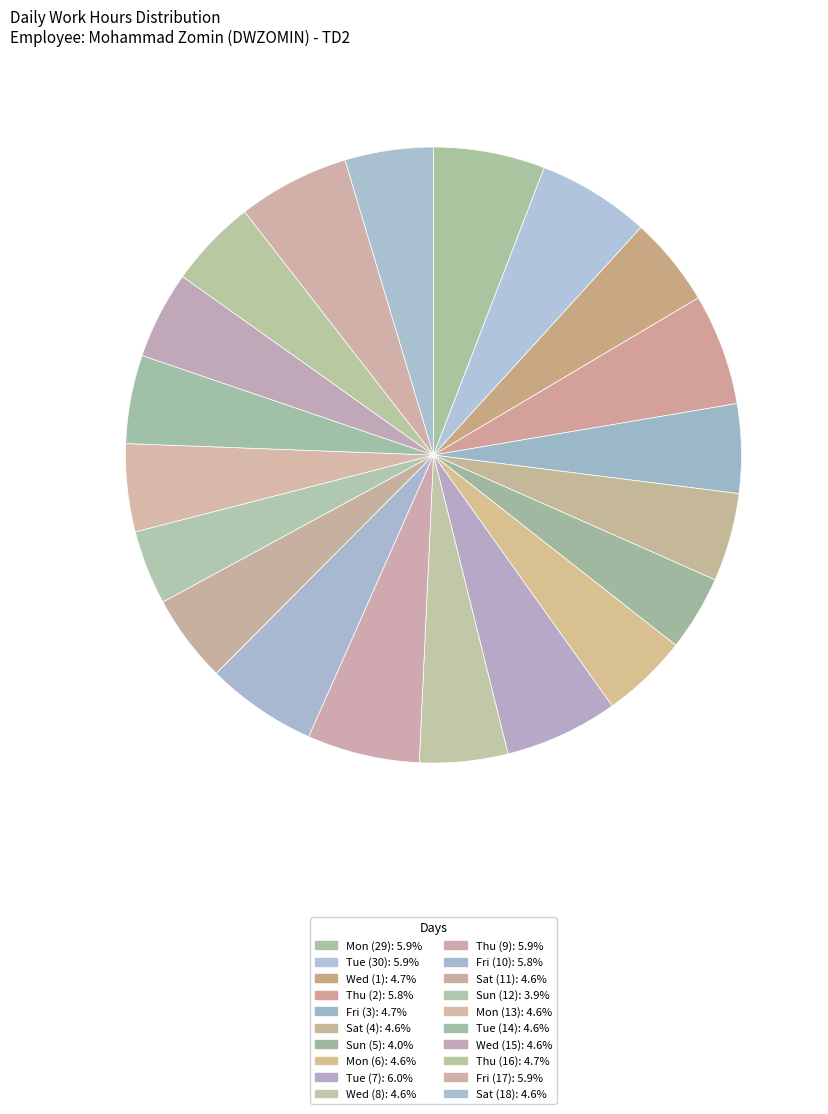

What is the ratio of the value at Sat (18) to the value at Mon (13)?

1.0